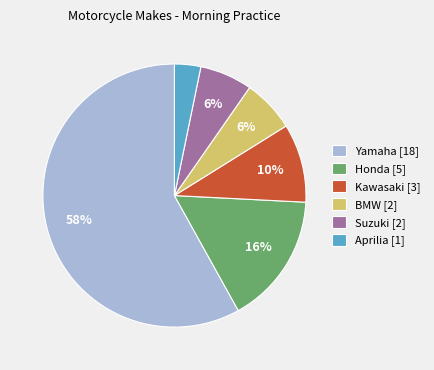

Is the sum of Aprilia [1] and Suzuki [2] greater than half?

No